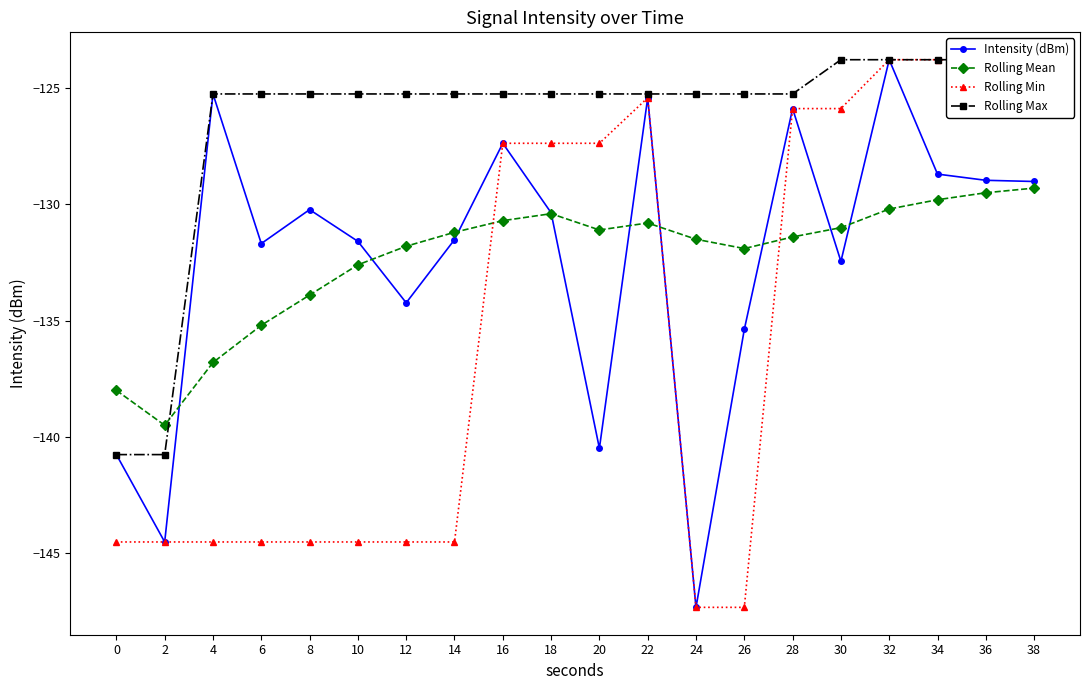

Reading right to left, list all the values displayed in this chart.

Intensity (dBm): -129.0	-129.0	-128.7	-123.8	-132.5	-125.9	-135.4	-147.3	-125.4	-140.5	-130.4	-127.4	-131.5	-134.2	-131.6	-130.2	-131.7	-125.3	-144.5	-140.8
Rolling Mean: -129.3	-129.5	-129.8	-130.2	-131.0	-131.4	-131.9	-131.5	-130.8	-131.1	-130.4	-130.7	-131.2	-131.8	-132.6	-133.9	-135.2	-136.8	-139.5	-138.0
Rolling Min: -123.8	-123.8	-123.8	-123.8	-125.9	-125.9	-147.3	-147.3	-125.4	-127.4	-127.4	-127.4	-144.5	-144.5	-144.5	-144.5	-144.5	-144.5	-144.5	-144.5
Rolling Max: -123.8	-123.8	-123.8	-123.8	-123.8	-125.3	-125.3	-125.3	-125.3	-125.3	-125.3	-125.3	-125.3	-125.3	-125.3	-125.3	-125.3	-125.3	-140.8	-140.8